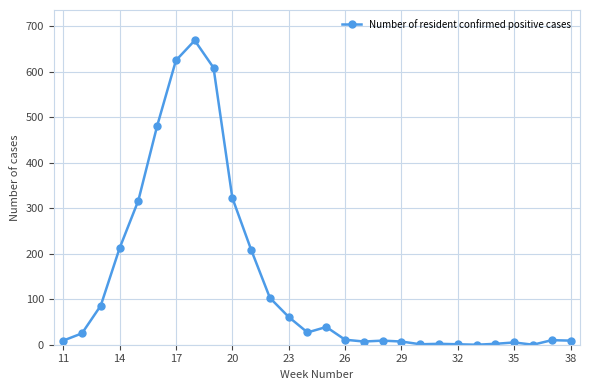

How many lines are shown in the chart?

1